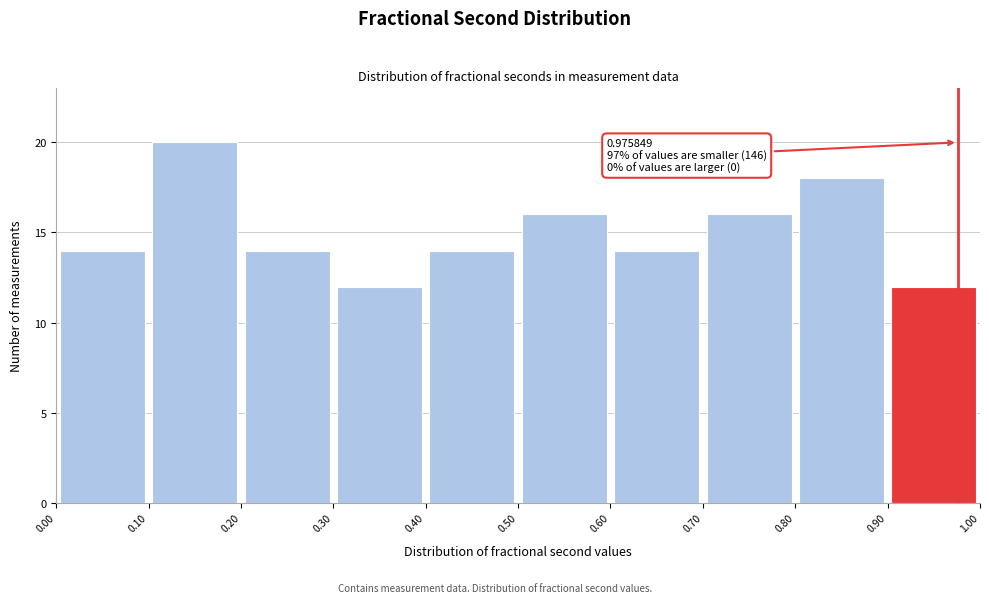

Over which range of the x-axis is the bar tallest?

0.10 to 0.20